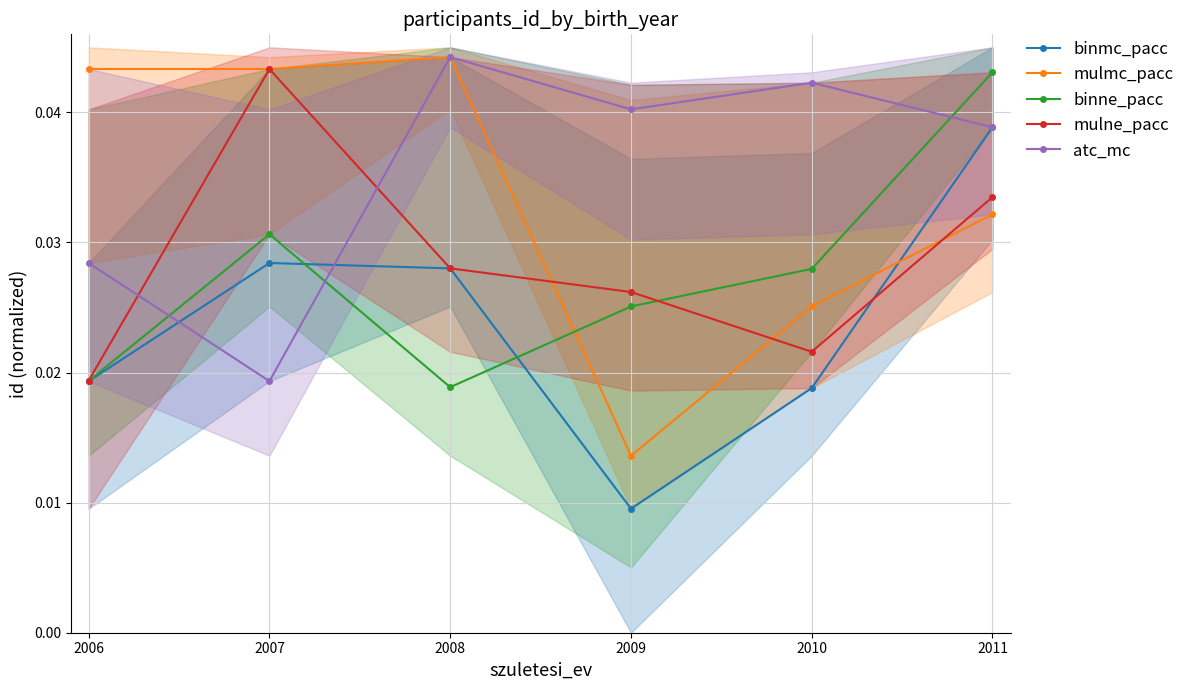

Which series has the largest total across all categories?

atc_mc